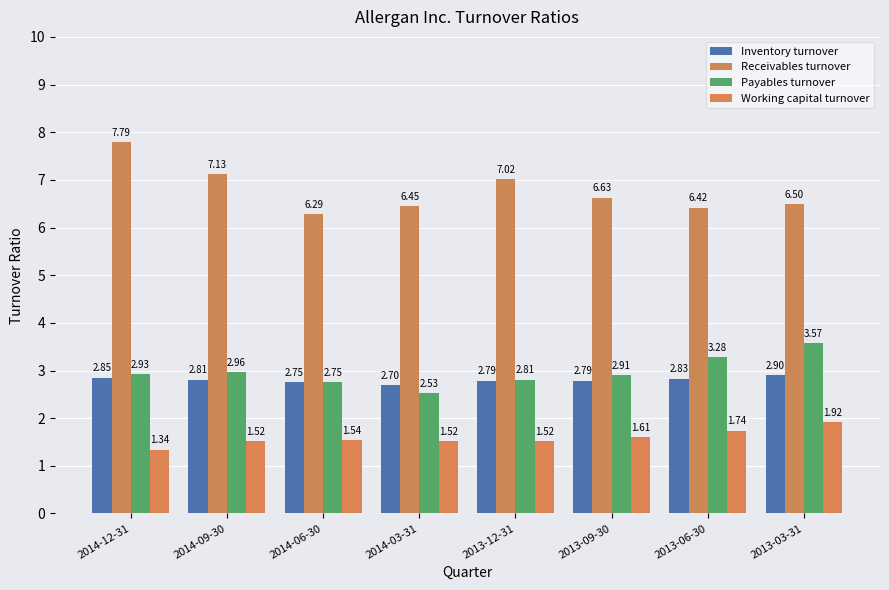

At which label does Receivables turnover reach its peak?

2014-12-31